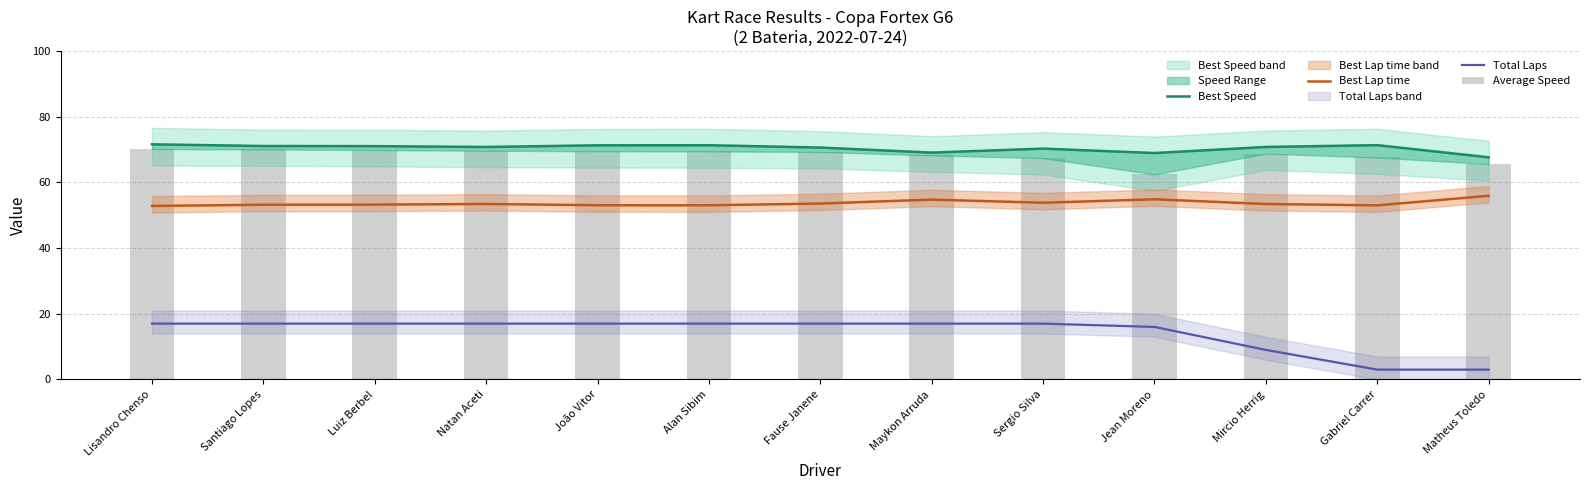

At which label does Best Speed reach its peak?

Lisandro Chenso